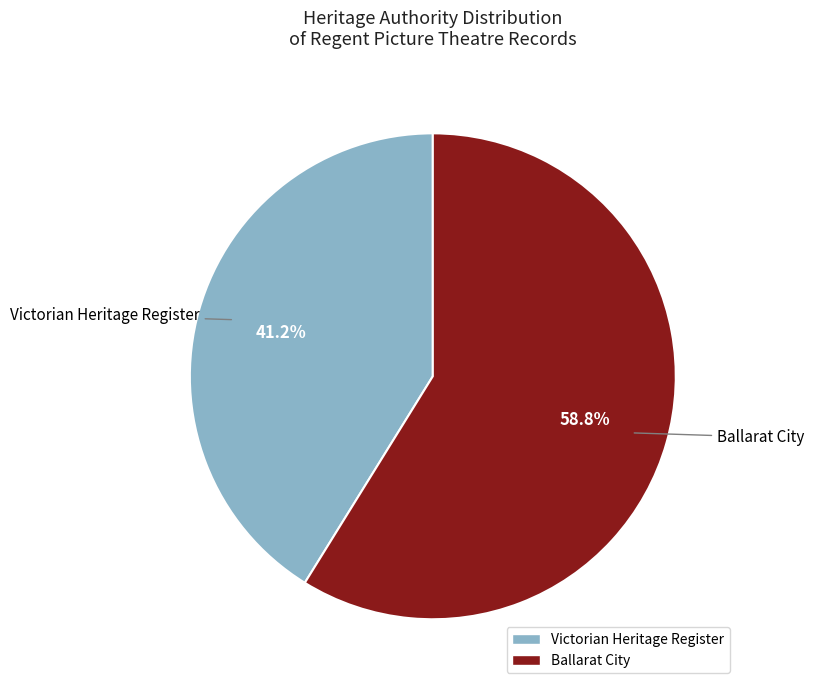

Does Ballarat City account for over 50% of the chart?

Yes